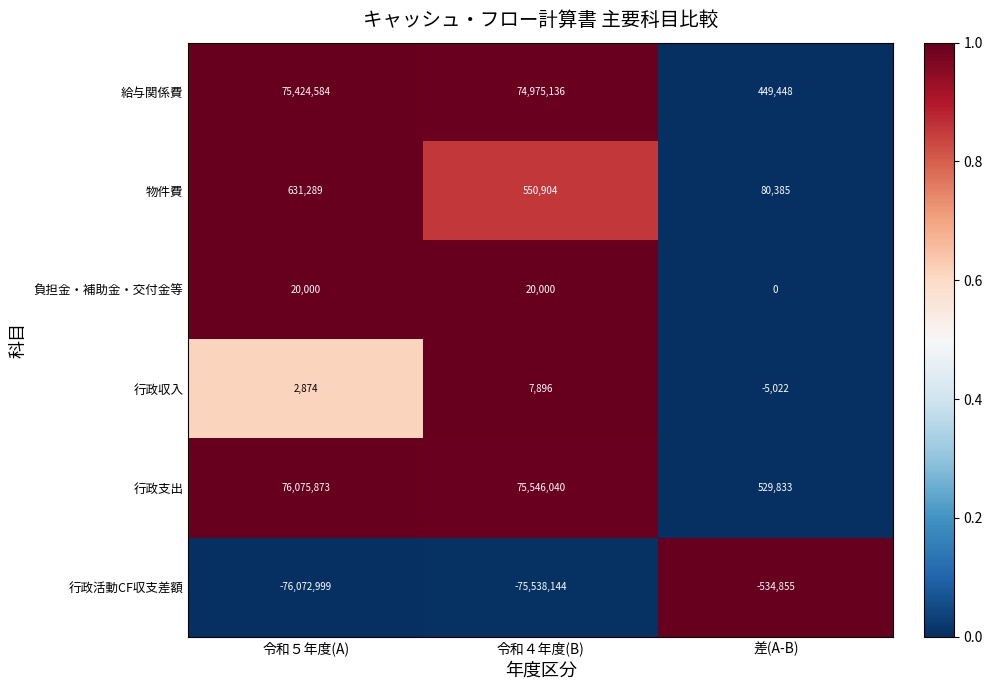

Which series changed the most between 令和４年度(B) and 差(A-B)?

行政支出